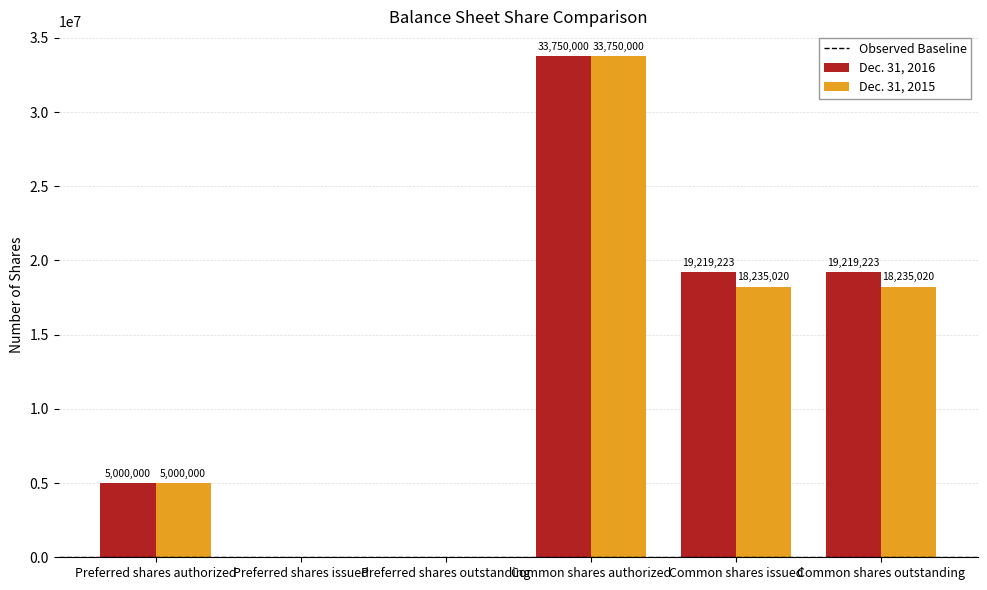

Which category has the highest value in the Dec. 31, 2016 series?

Common shares authorized